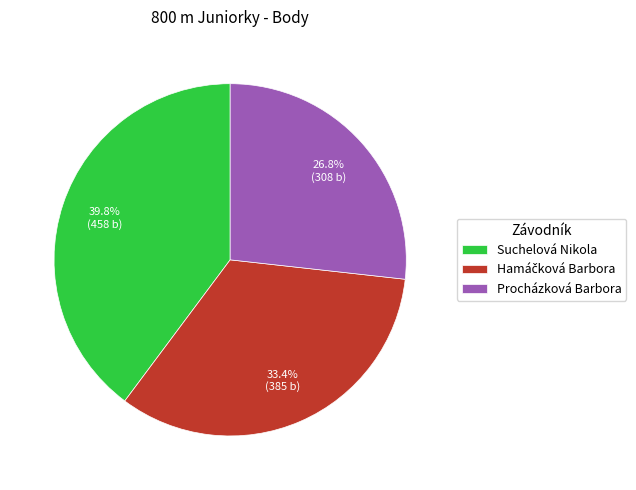

What portion of the pie excludes Procházková Barbora?

73.2%